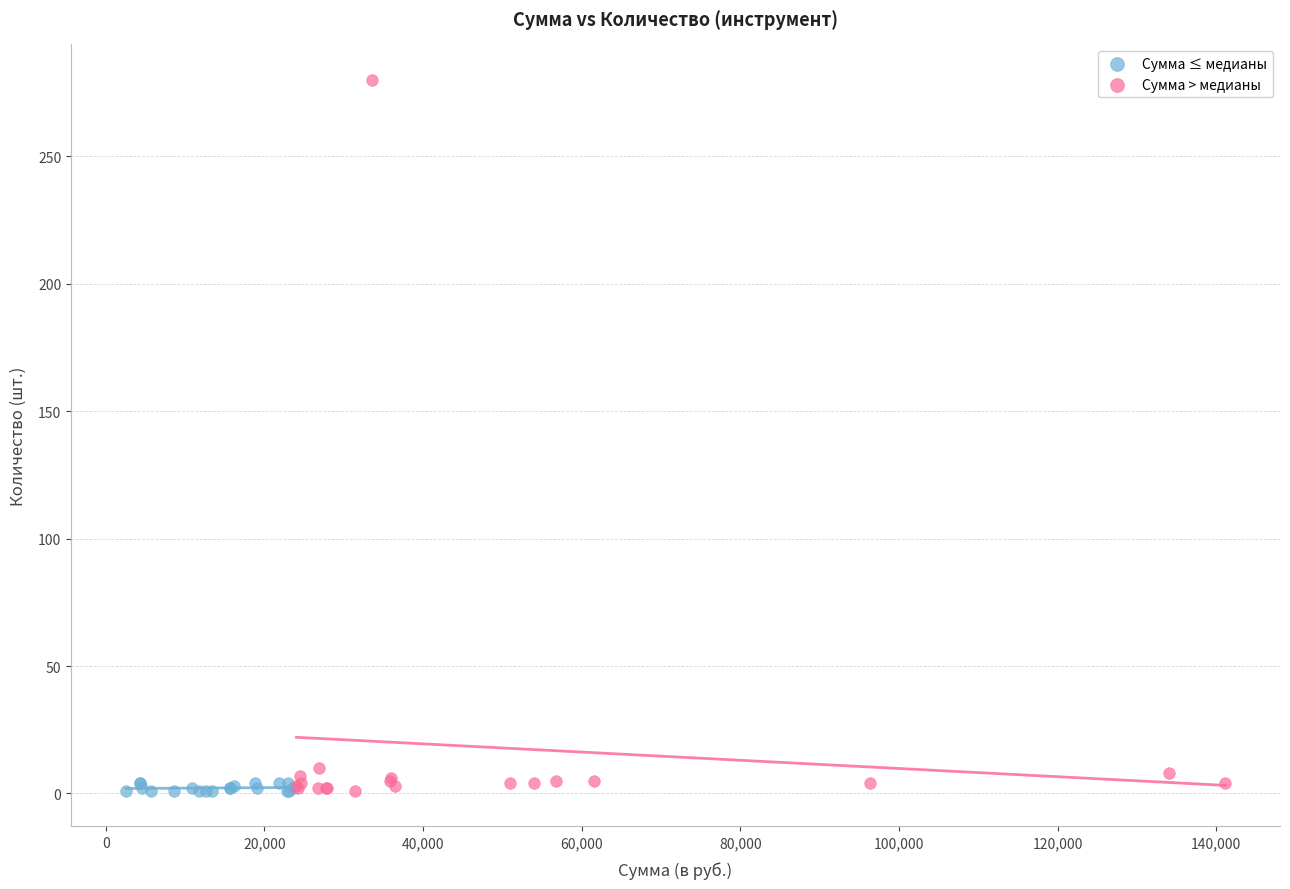

Which series reaches the maximum Y coordinate?

Сумма > медианы